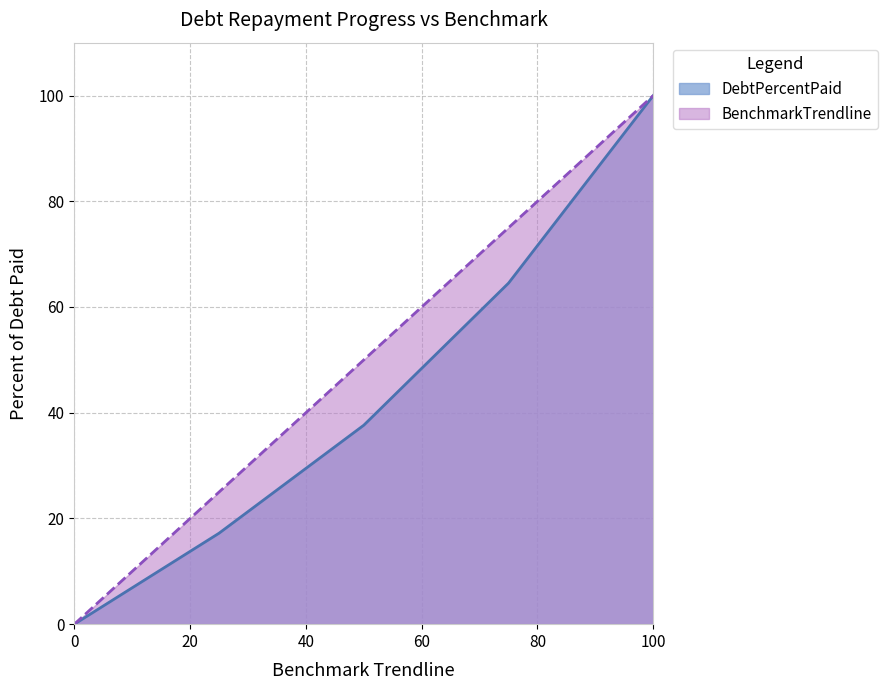

Rank the series by their maximum value, from highest to lowest.

DebtPercentPaid, BenchmarkTrendline